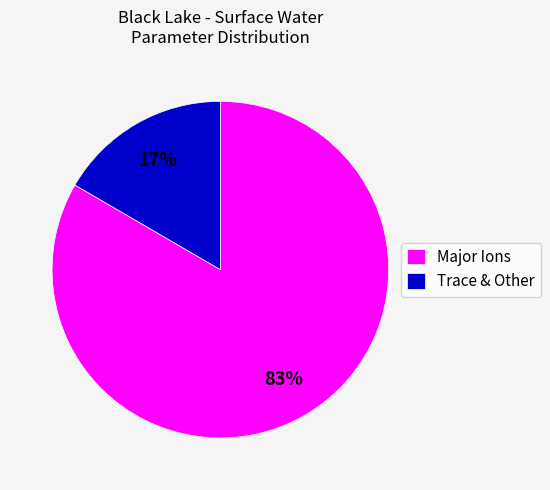

To the nearest percent, what is the average slice percentage?

50%